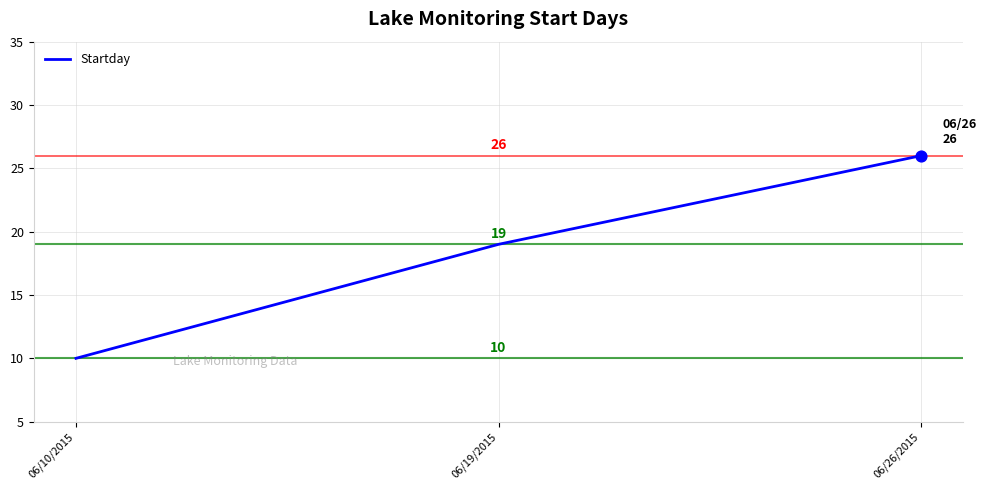

What is the change in value from 06/19/2015 to 06/26/2015?

+7